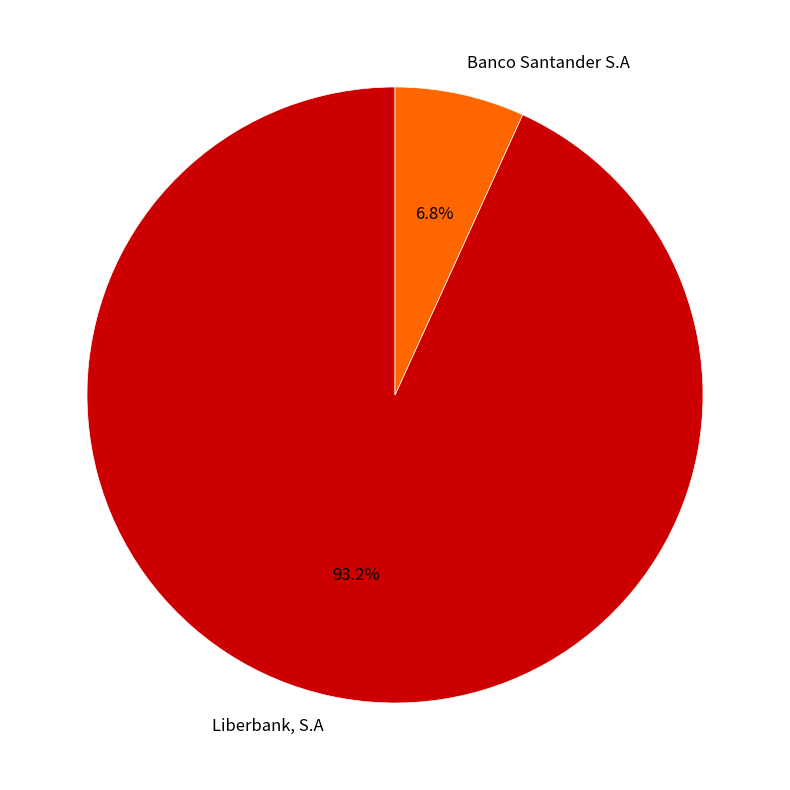

Which slice represents more than half of the pie?

Liberbank, S.A